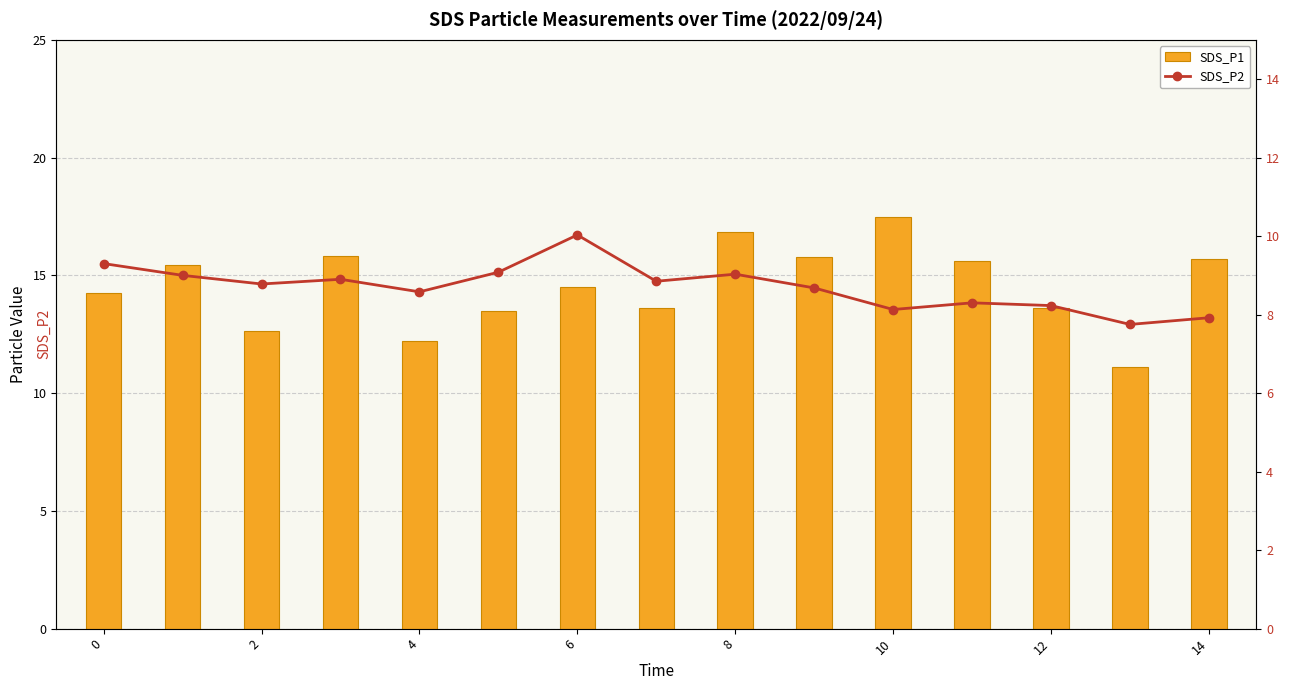

Which category has the lowest value across all series?

13